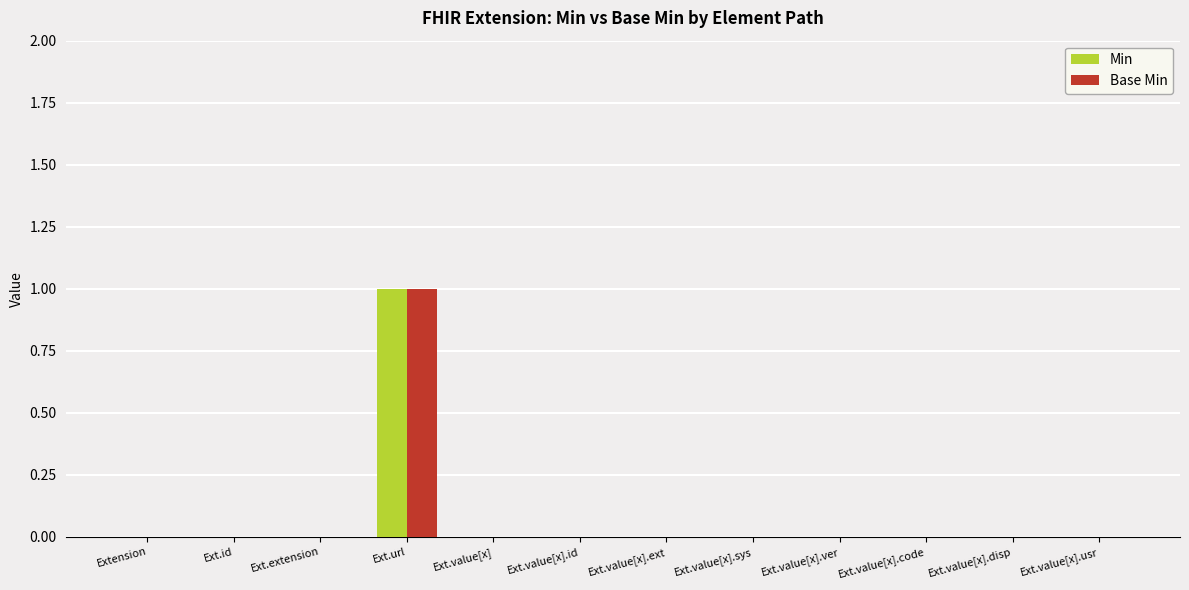

Is the value of Base Min at Ext.url greater than the value of Min at Ext.value[x].usr?

Yes